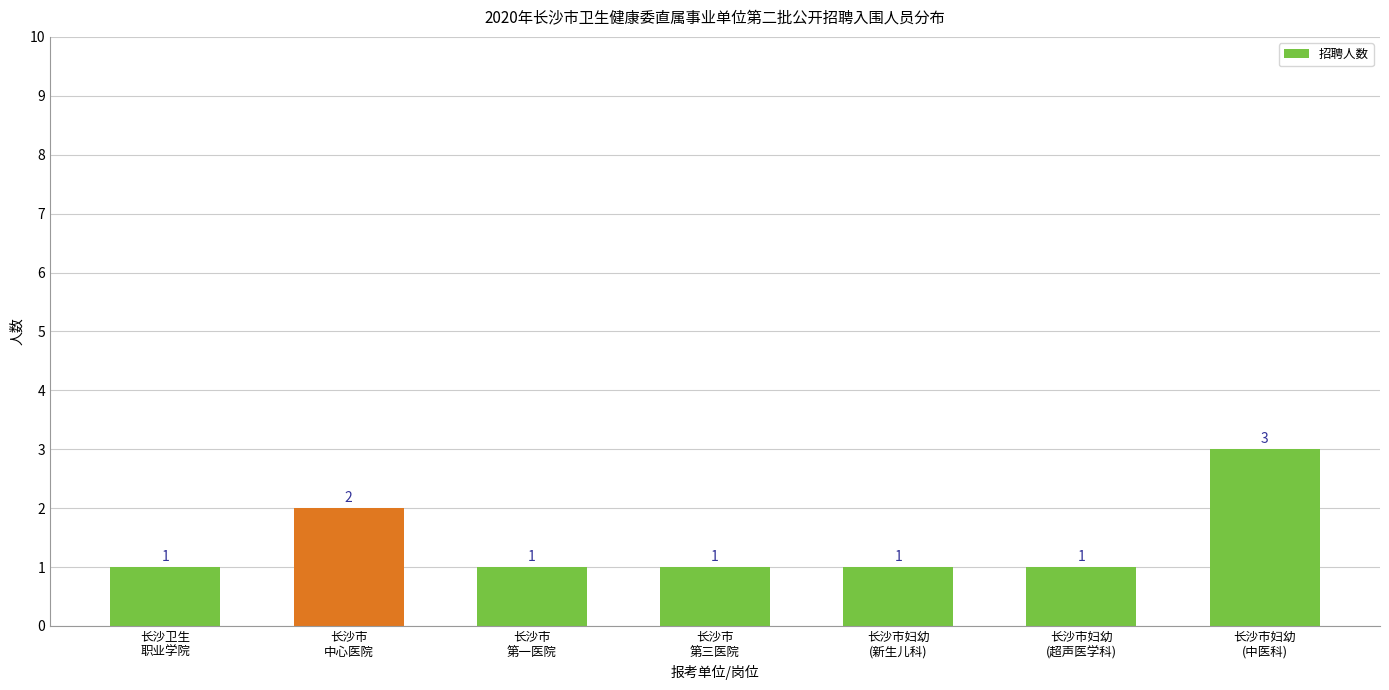

Count the values in the range 1 to 2.

6